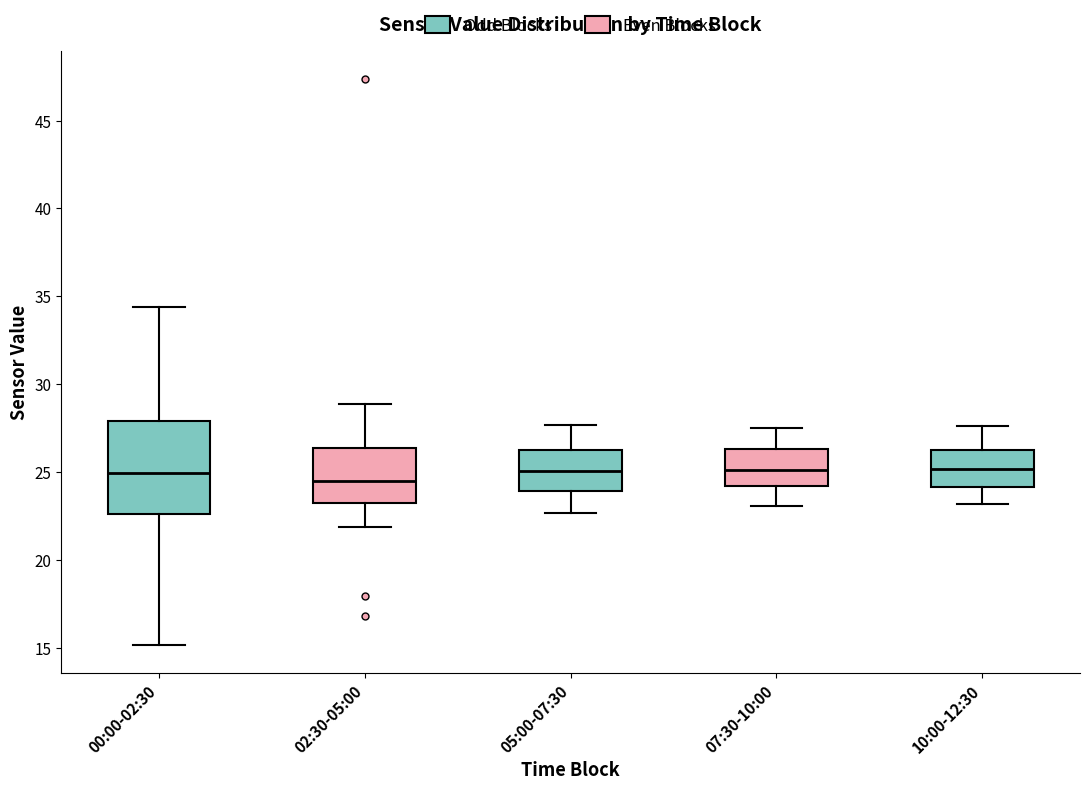

Comparing the boxes themselves (not the whiskers), which one is the tallest?

00:00-02:30